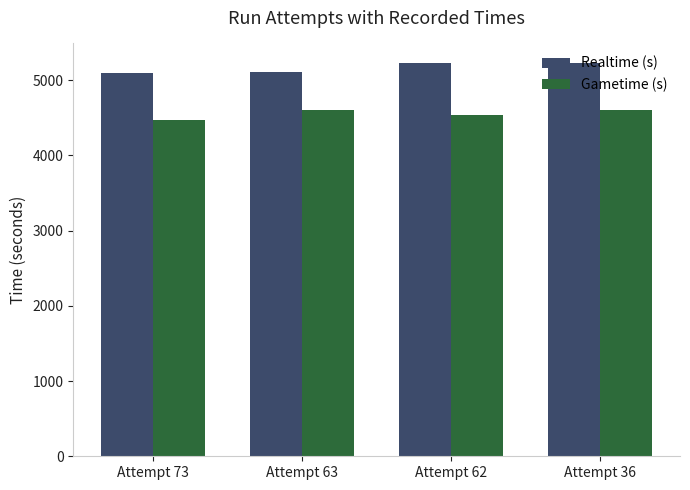

What is the value of the Gametime (s) bar at the 4th from the left?

4599.6